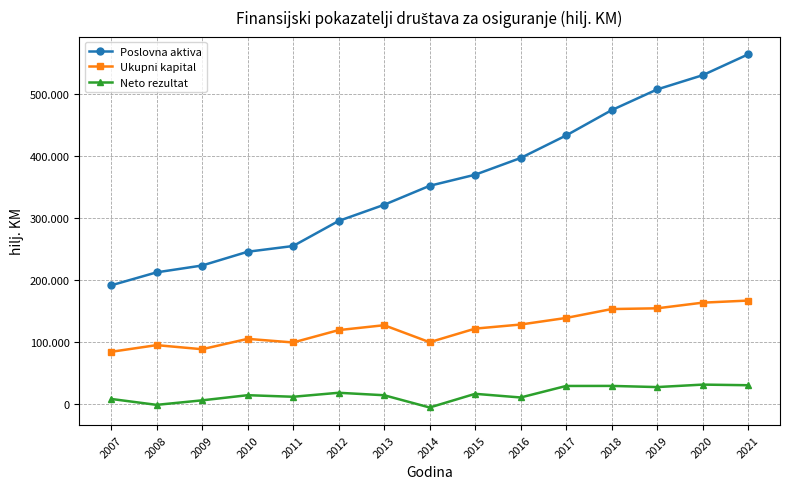

What is the maximum value shown in the chart?

563550